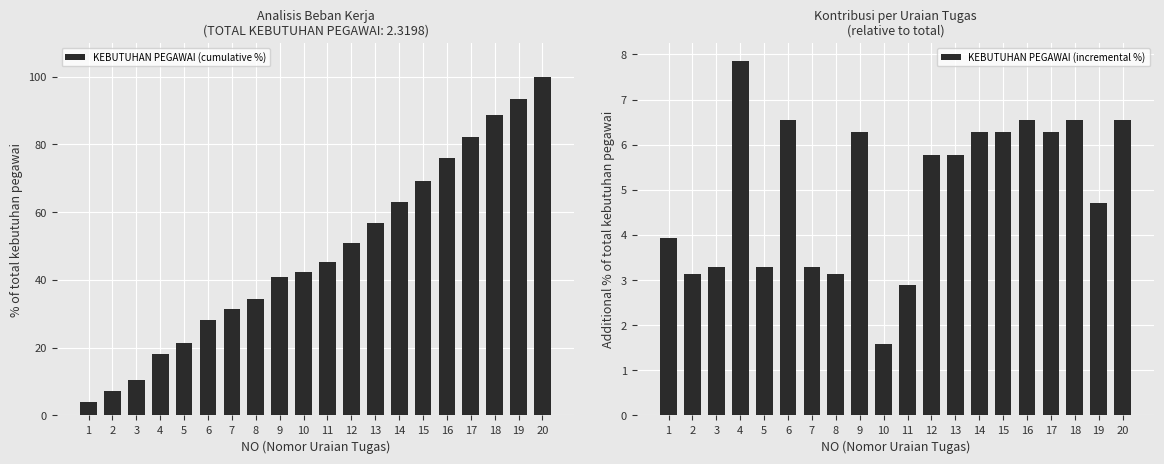

What is the sum of all KEBUTUHAN PEGAWAI (cumulative %) values?

963.7